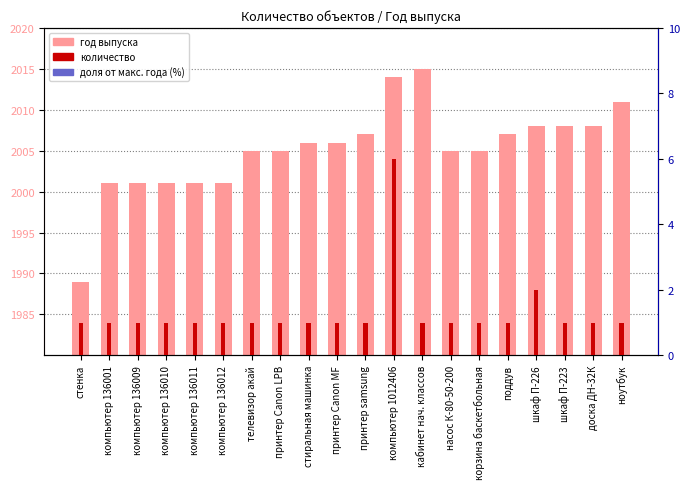

At how many categories does at least one series exceed 1203?

20